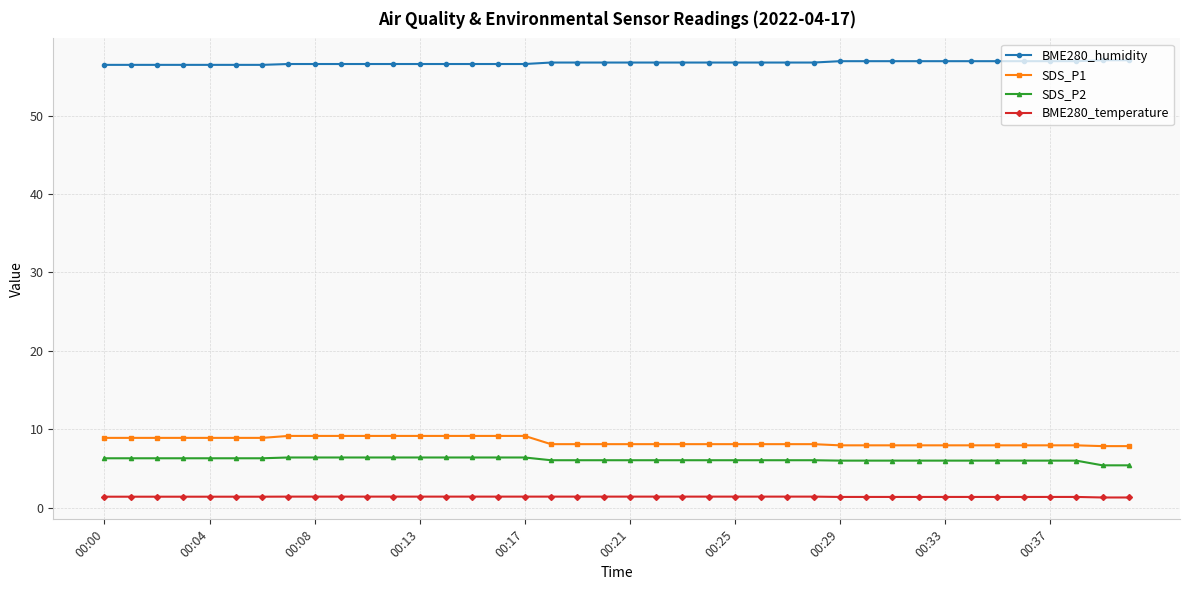

Which series has the largest total across all categories?

BME280_humidity